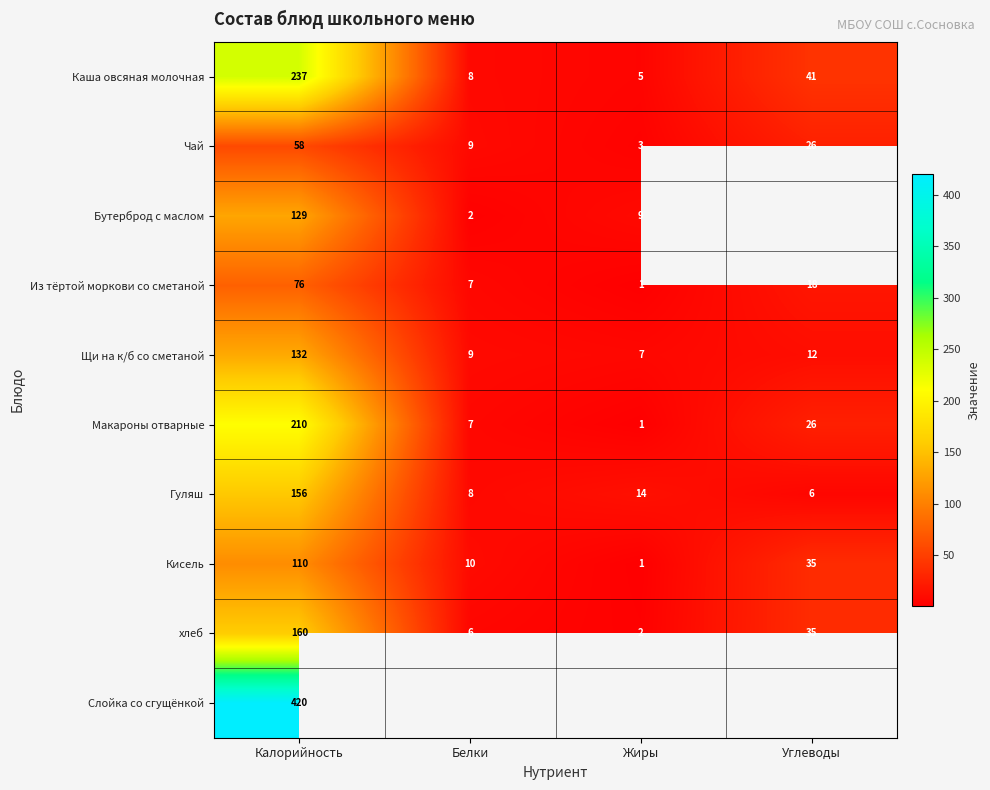

At which category is the sum across all series the highest?

Калорийность